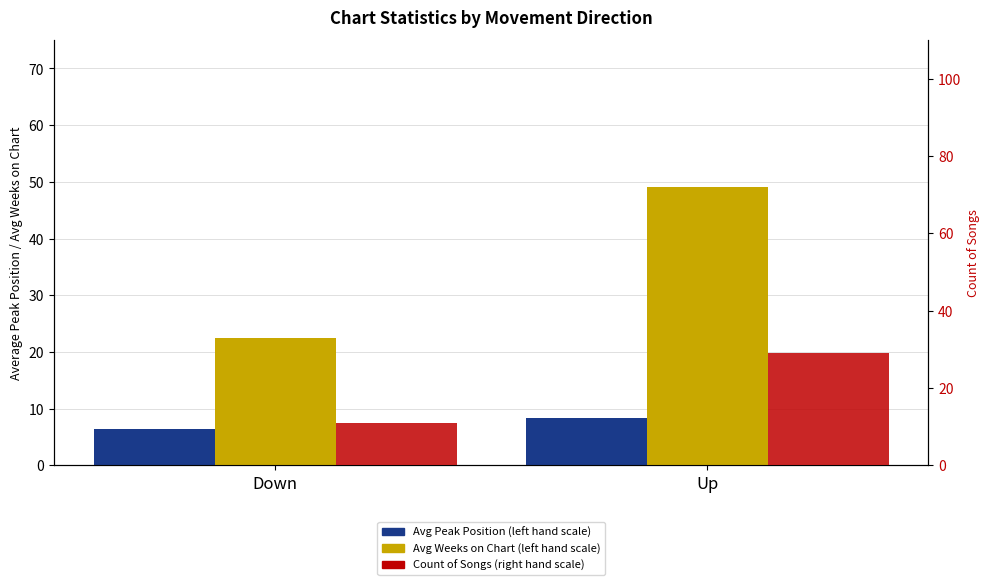

How many values in the Avg Weeks on Chart (left hand scale) series are below 49?

1